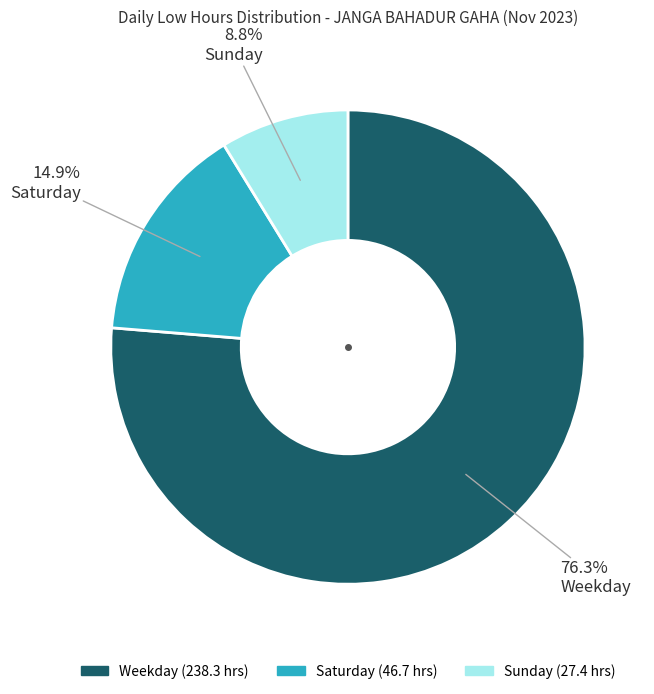

To the nearest percent, what is the difference between the largest and smallest slice percentages?

68%